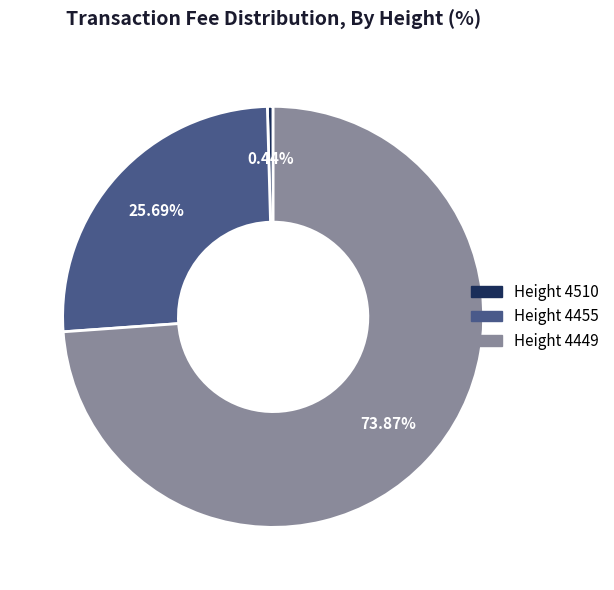

Is there a majority slice in this chart?

Yes